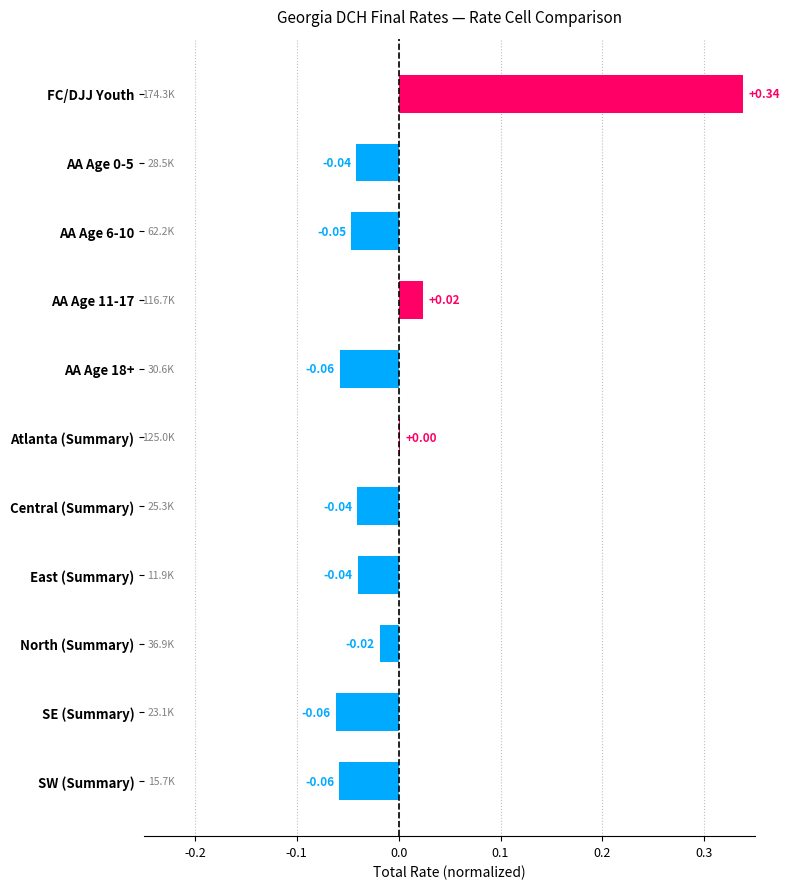

Are the bars horizontal?

Yes